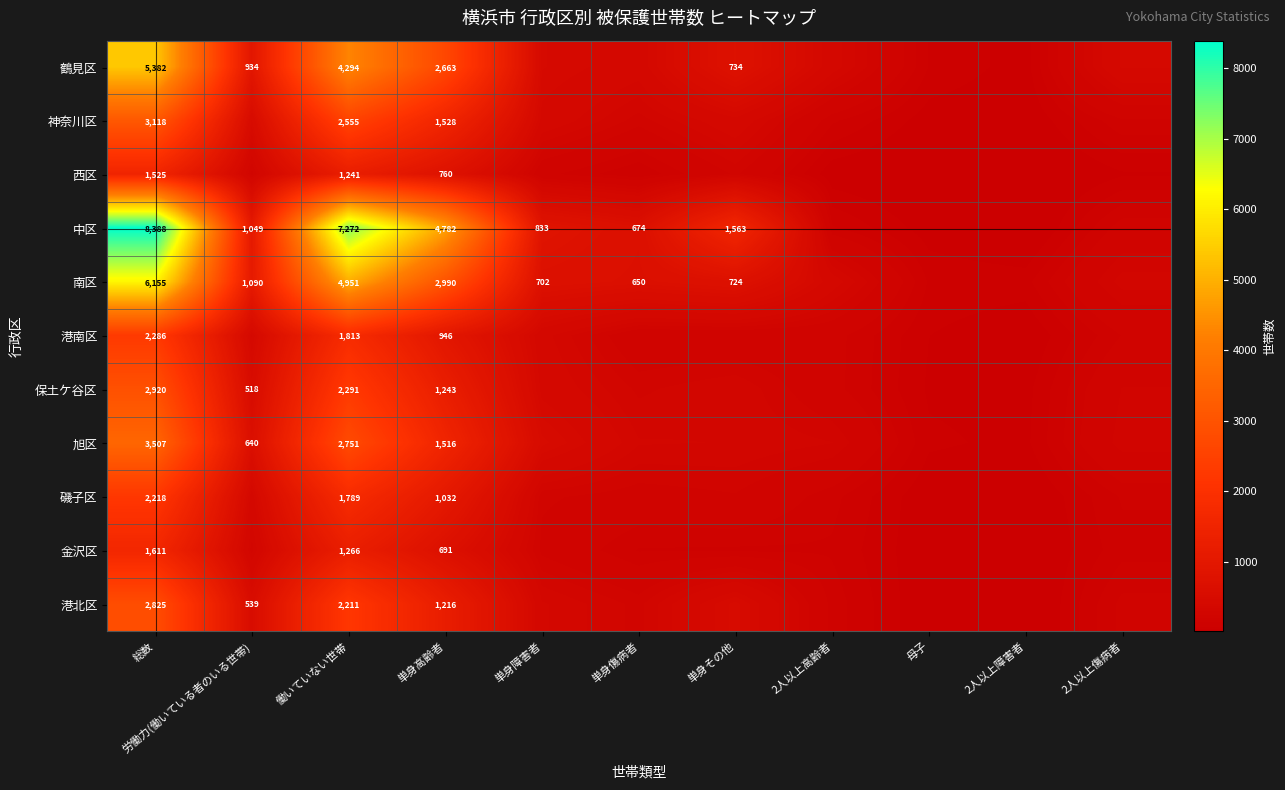

The value of 鶴見区 at 労働力(働いている者のいる世帯) is 1620. True or false?

False